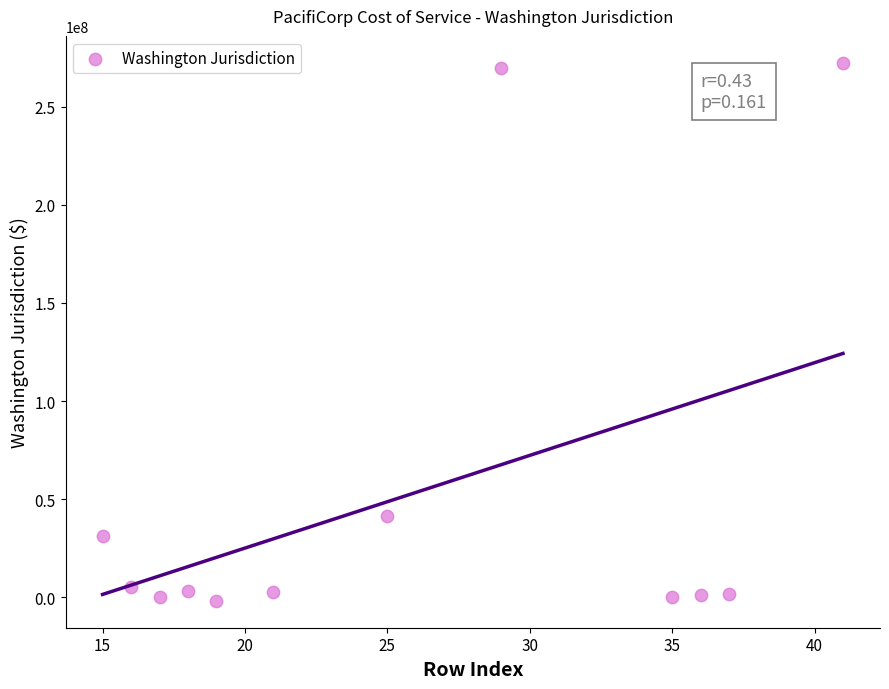

What Y value in the scatter plot is closest to 135308801?

41275864.2